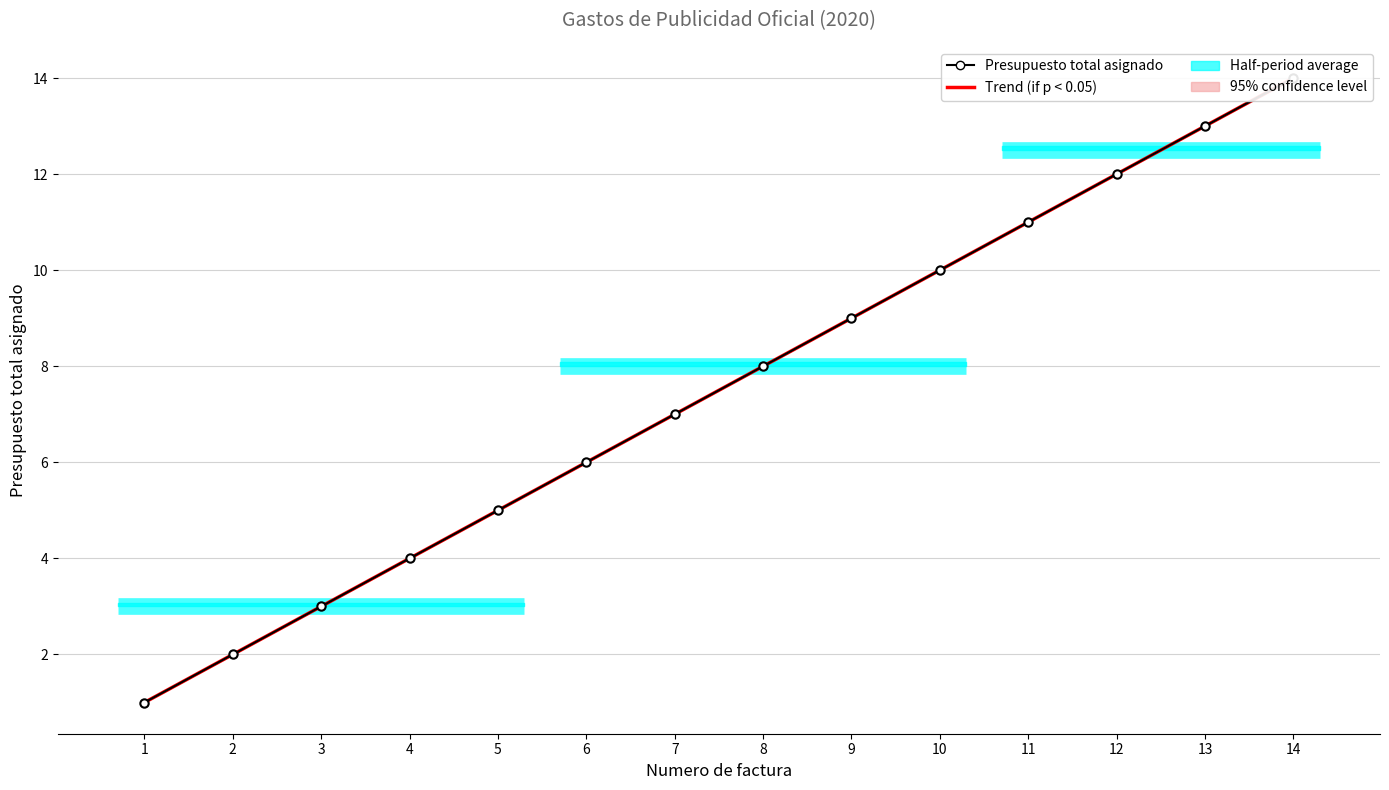

Is it true that Trend (if p < 0.05) equals 3.0 at 3?

True